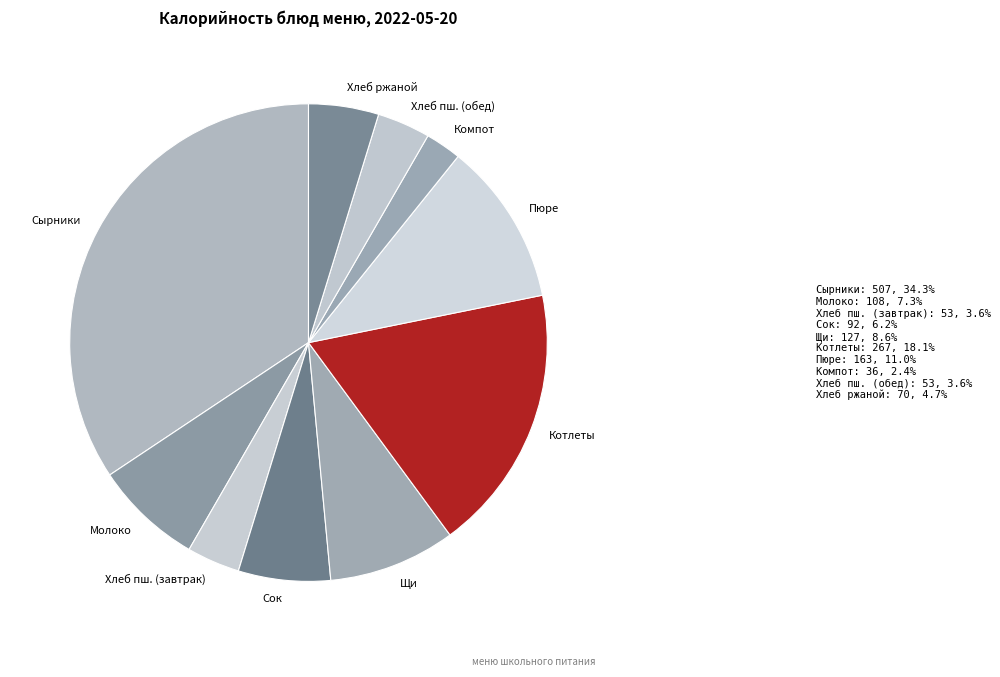

Which category has the smallest portion of the pie?

Компот